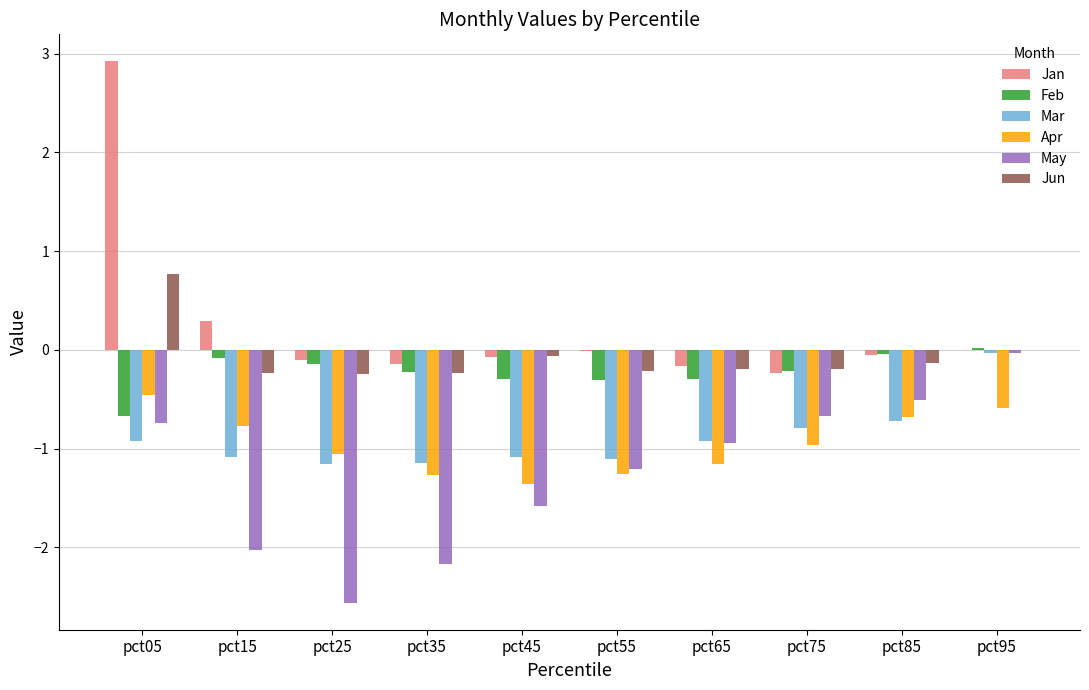

Is it true that May equals -0.7 at pct05?

True